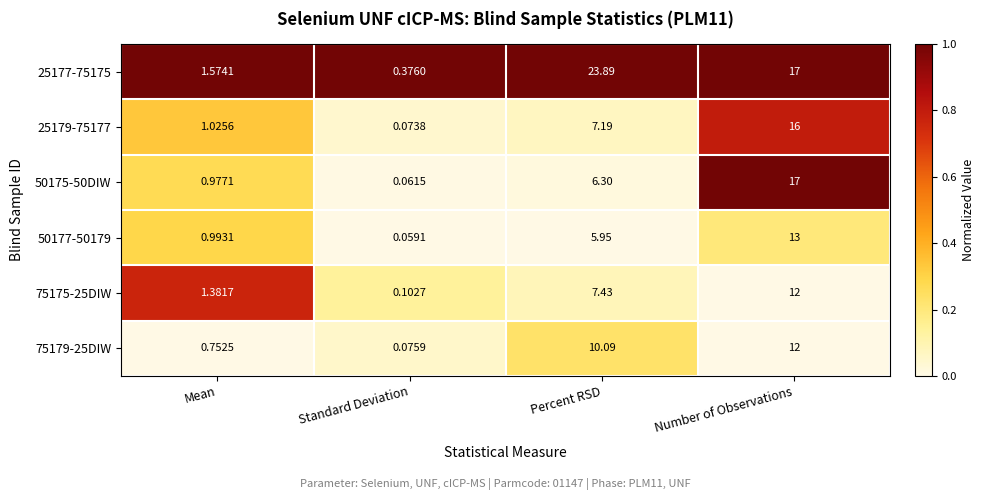

How many values in the 75179-25DIW series are below 10?

2